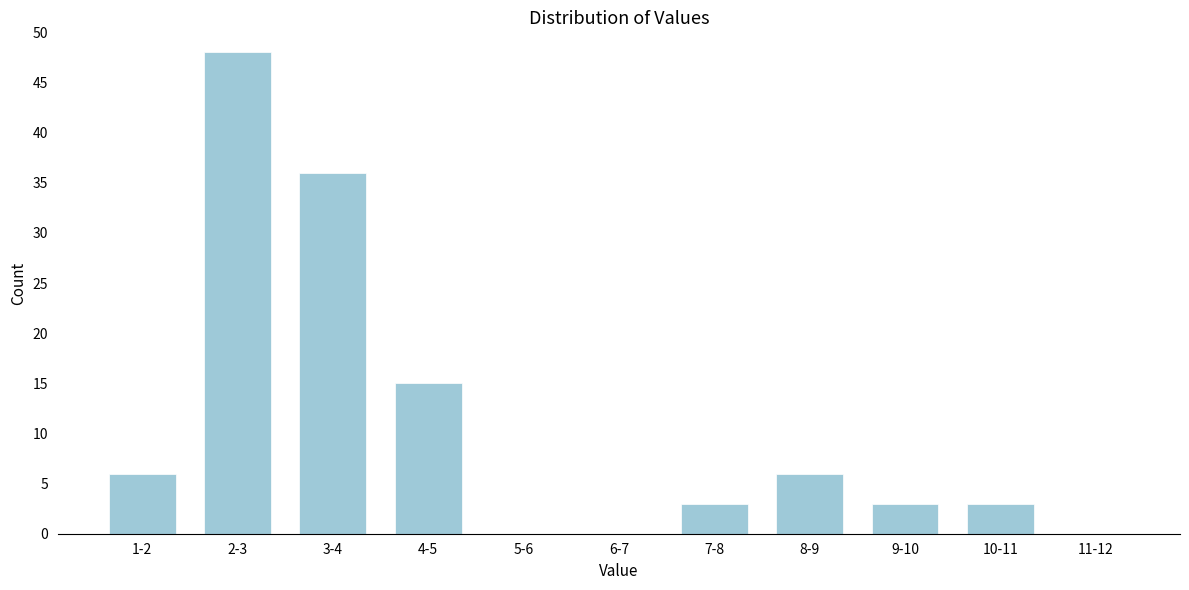

Reading left to right, list all the values displayed in this chart.

1-2=6	2-3=48	3-4=36	4-5=15	5-6=0	6-7=0	7-8=3	8-9=6	9-10=3	10-11=3	11-12=0